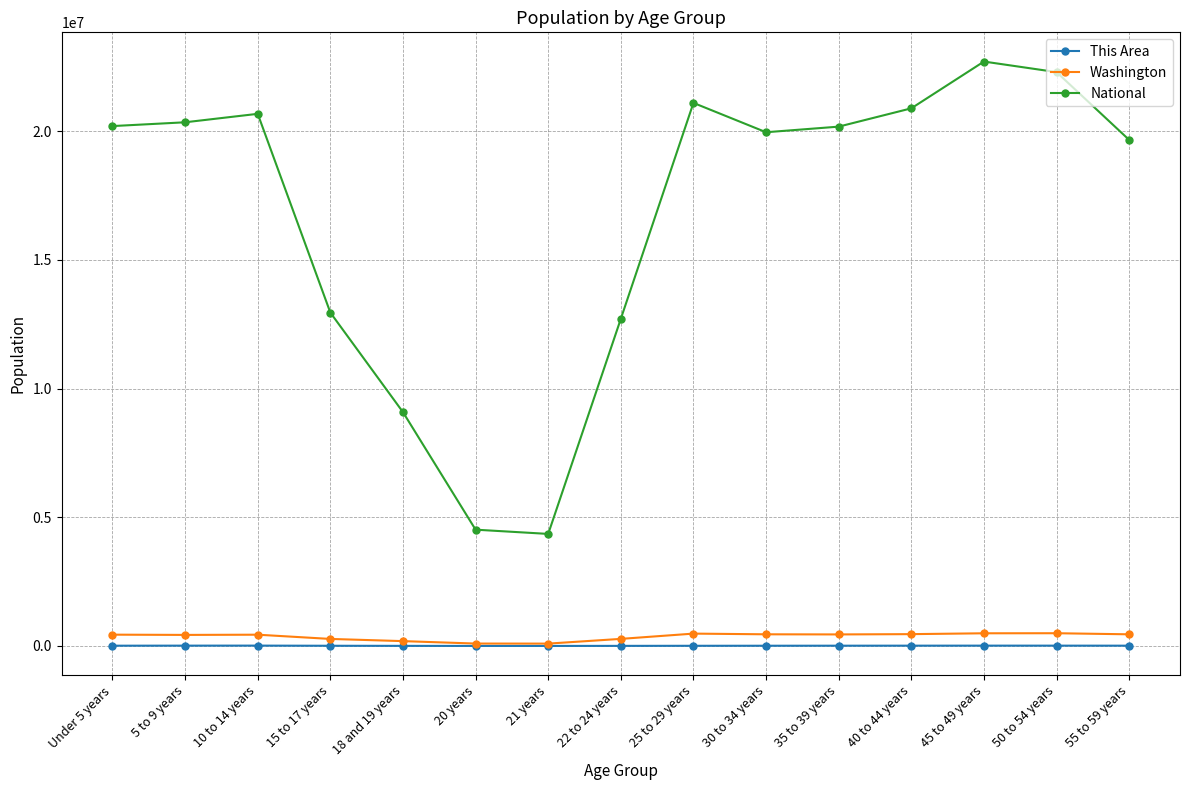

What is the total value across all series at 21 years?

4447654